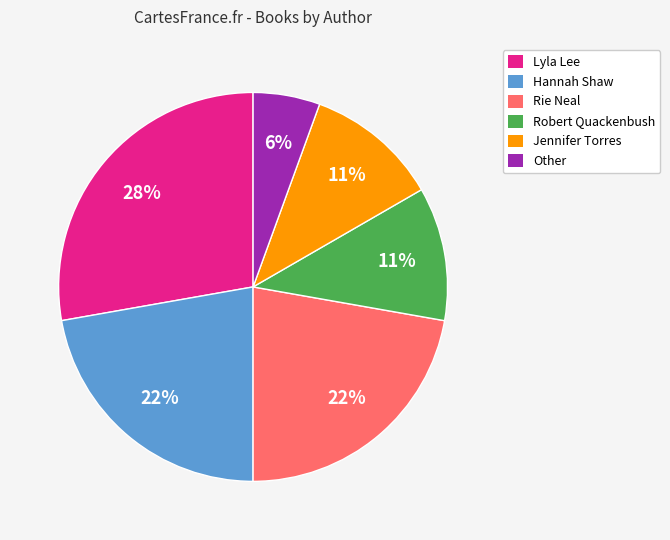

What percentage is the Other slice, to the nearest percent?

6%